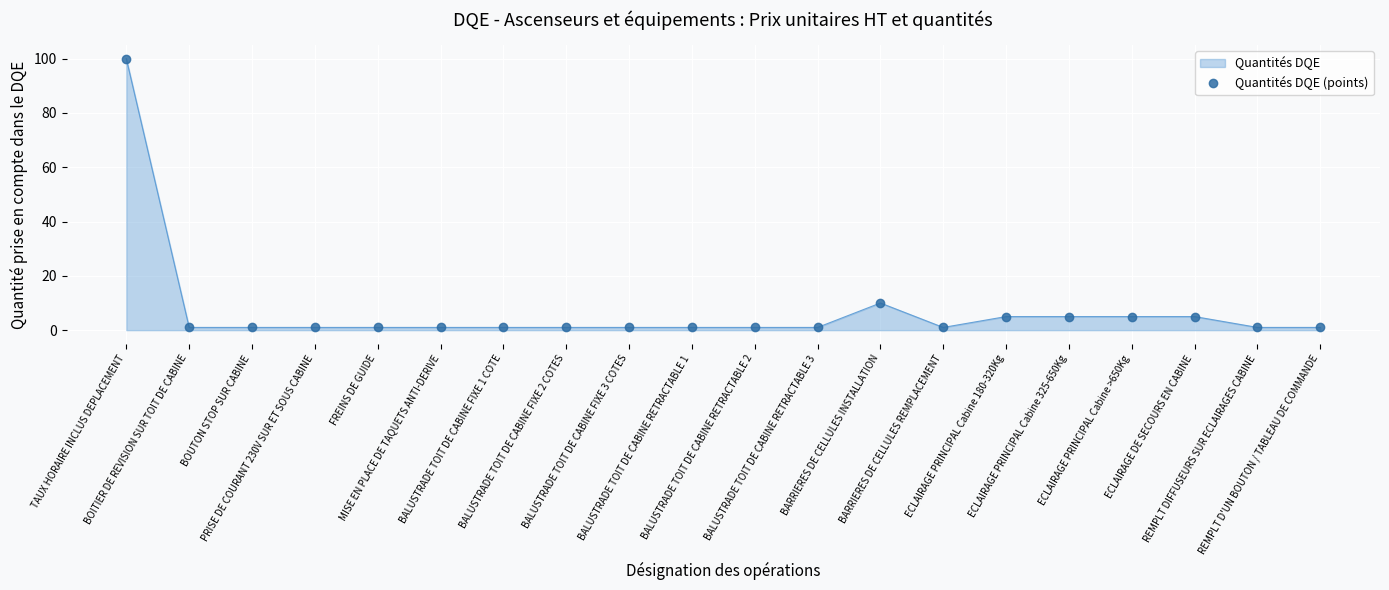

Reading right to left, transcribe all the data shown in this chart.

1	1	5	5	5	5	1	10	1	1	1	1	1	1	1	1	1	1	1	100